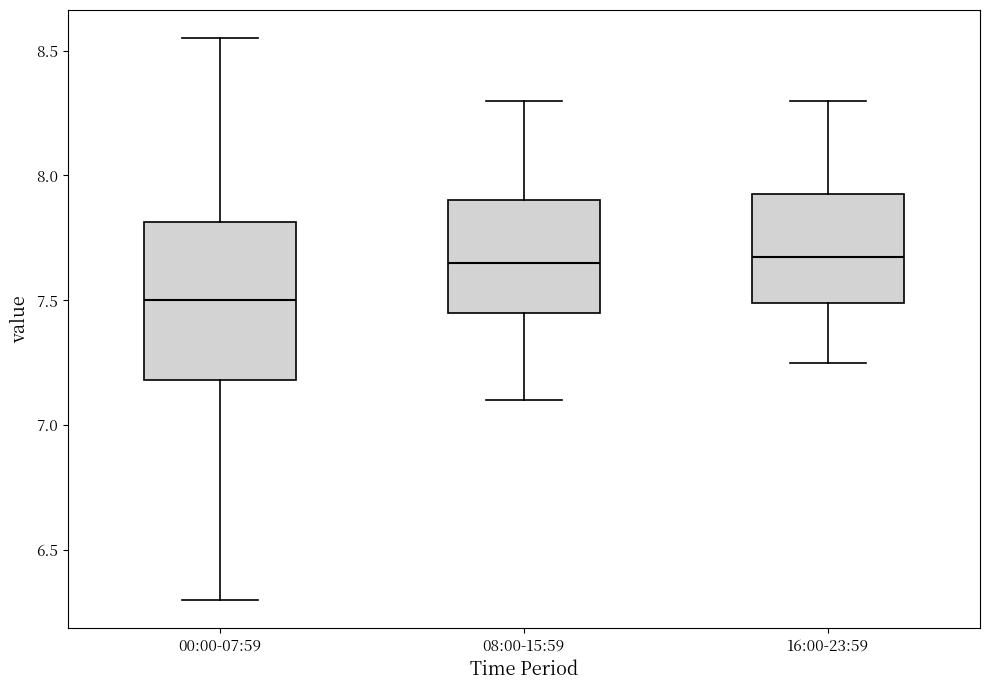

Comparing the boxes themselves (not the whiskers), which one is the tallest?

00:00-07:59